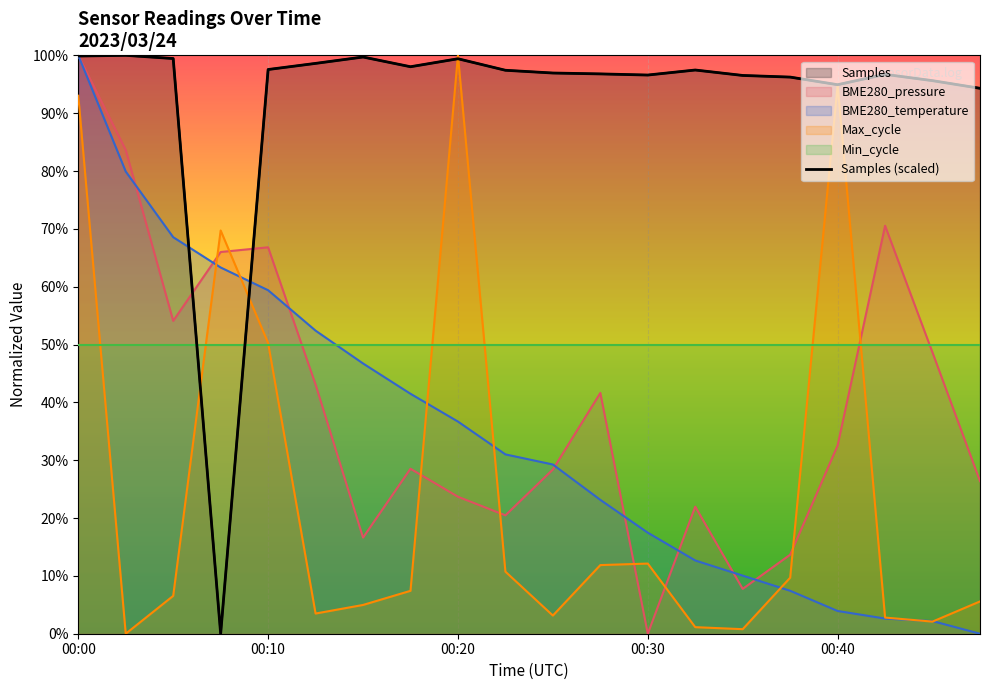

Reading left to right, transcribe all the data shown in this chart.

Samples: 00:00=99.9	00:02=100.0	00:05=99.4	00:07=0.0	00:10=97.5	00:12=98.6	00:15=99.7	00:17=98.0	00:20=99.4	00:22=97.4	00:25=96.9	00:27=96.8	00:30=96.6	00:32=97.5	00:35=96.5	00:37=96.2	00:40=94.9	00:42=96.7	00:45=95.6	00:47=94.3
BME280_pressure: 00:00=100.0	00:02=83.6	00:05=54.1	00:07=66.0	00:10=66.8	00:12=43.1	00:15=16.6	00:17=28.5	00:20=23.7	00:22=20.5	00:25=28.4	00:27=41.6	00:30=0.0	00:32=22.0	00:35=7.8	00:37=13.7	00:40=32.5	00:42=70.5	00:45=48.6	00:47=26.4
BME280_temperature: 00:00=100.0	00:02=79.9	00:05=68.6	00:07=63.3	00:10=59.4	00:12=52.4	00:15=46.7	00:17=41.5	00:20=36.7	00:22=31.0	00:25=29.3	00:27=23.1	00:30=17.5	00:32=12.7	00:35=10.0	00:37=7.4	00:40=3.9	00:42=2.6	00:45=2.2	00:47=0.0
Max_cycle: 00:00=93.0	00:02=0.0	00:05=6.5	00:07=69.7	00:10=50.3	00:12=3.5	00:15=5.0	00:17=7.4	00:20=100.0	00:22=10.7	00:25=3.1	00:27=11.9	00:30=12.1	00:32=1.1	00:35=0.8	00:37=9.7	00:40=94.9	00:42=2.8	00:45=2.1	00:47=5.6